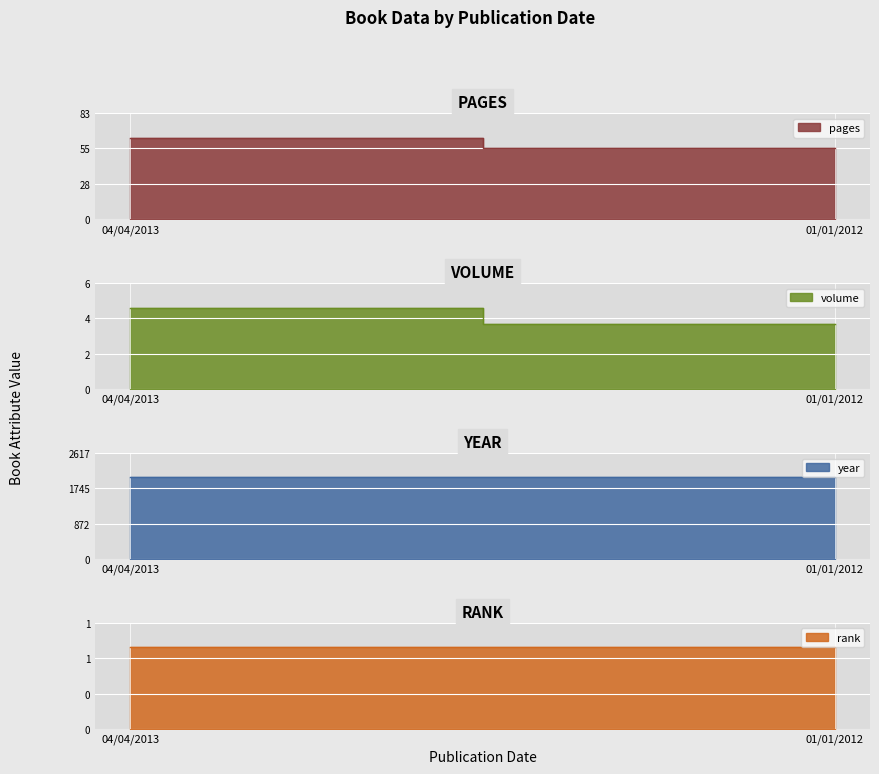

Which series has the largest range (max minus min)?

pages